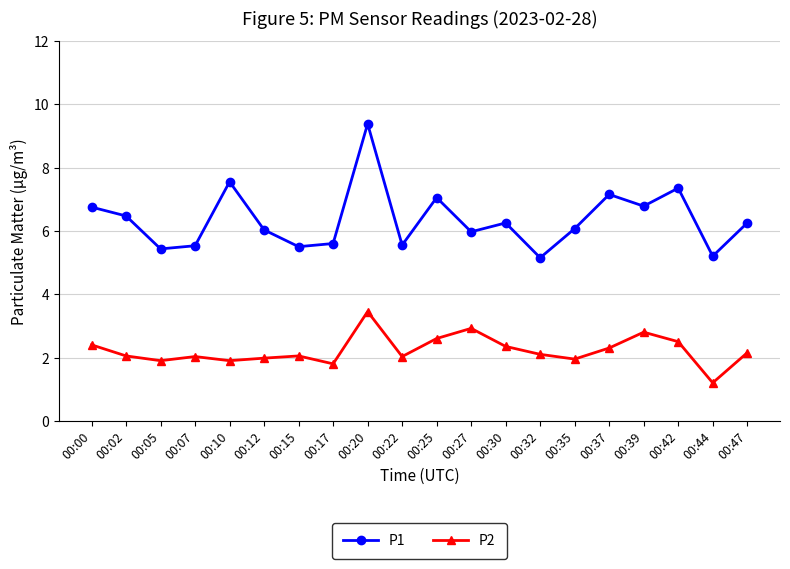

What is the greatest value displayed?

9.4